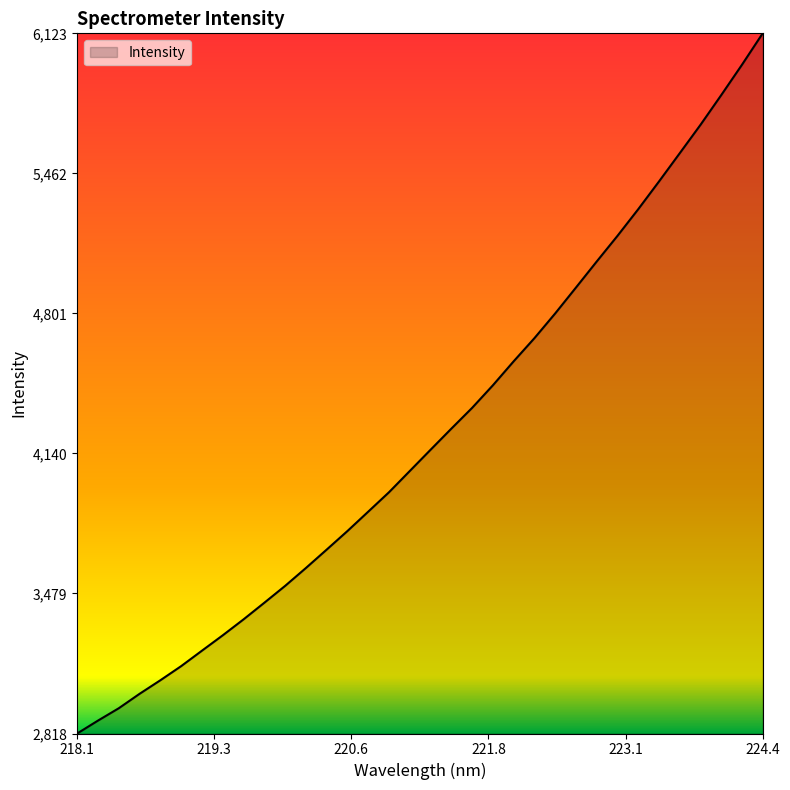

What is the difference between the maximum and minimum values?

3304.8